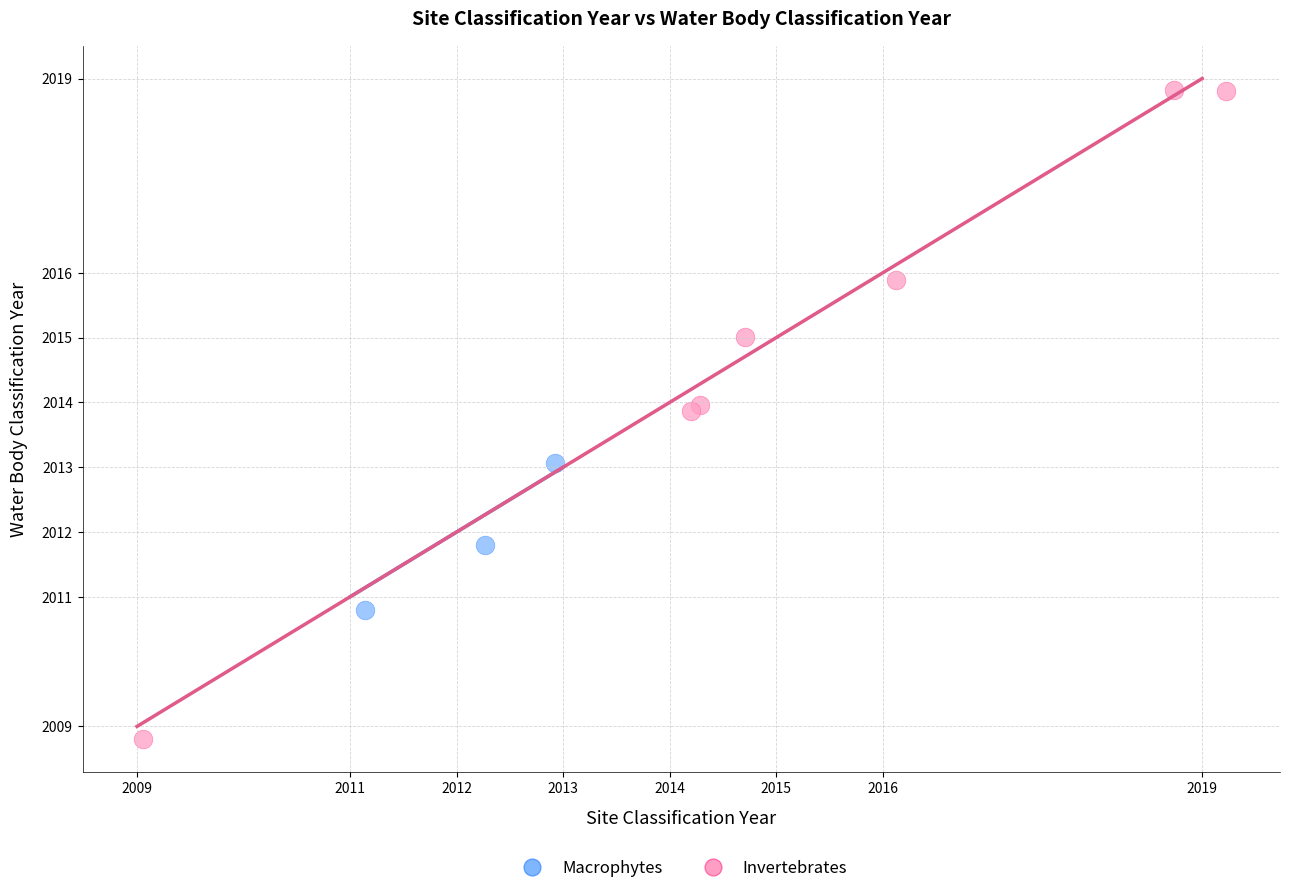

Which series reaches the minimum Y coordinate?

Invertebrates